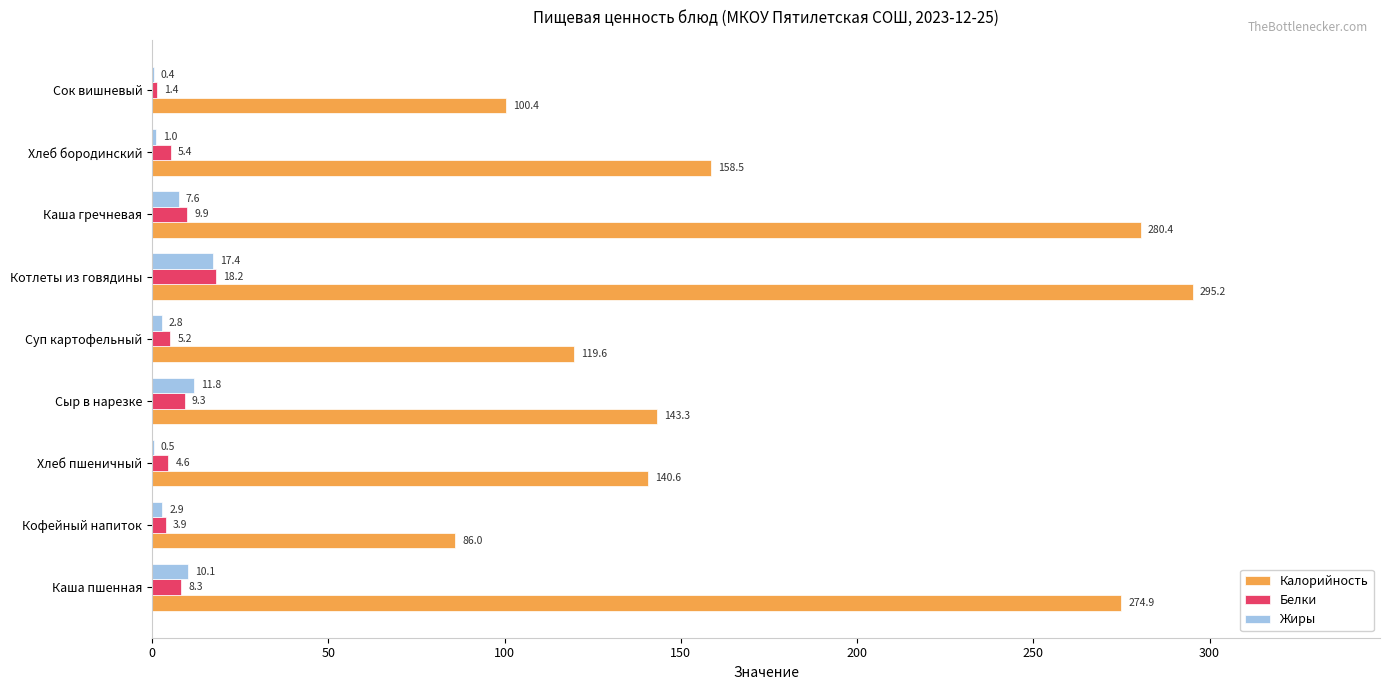

What are all the series names shown in the legend?

Калорийность, Белки, Жиры